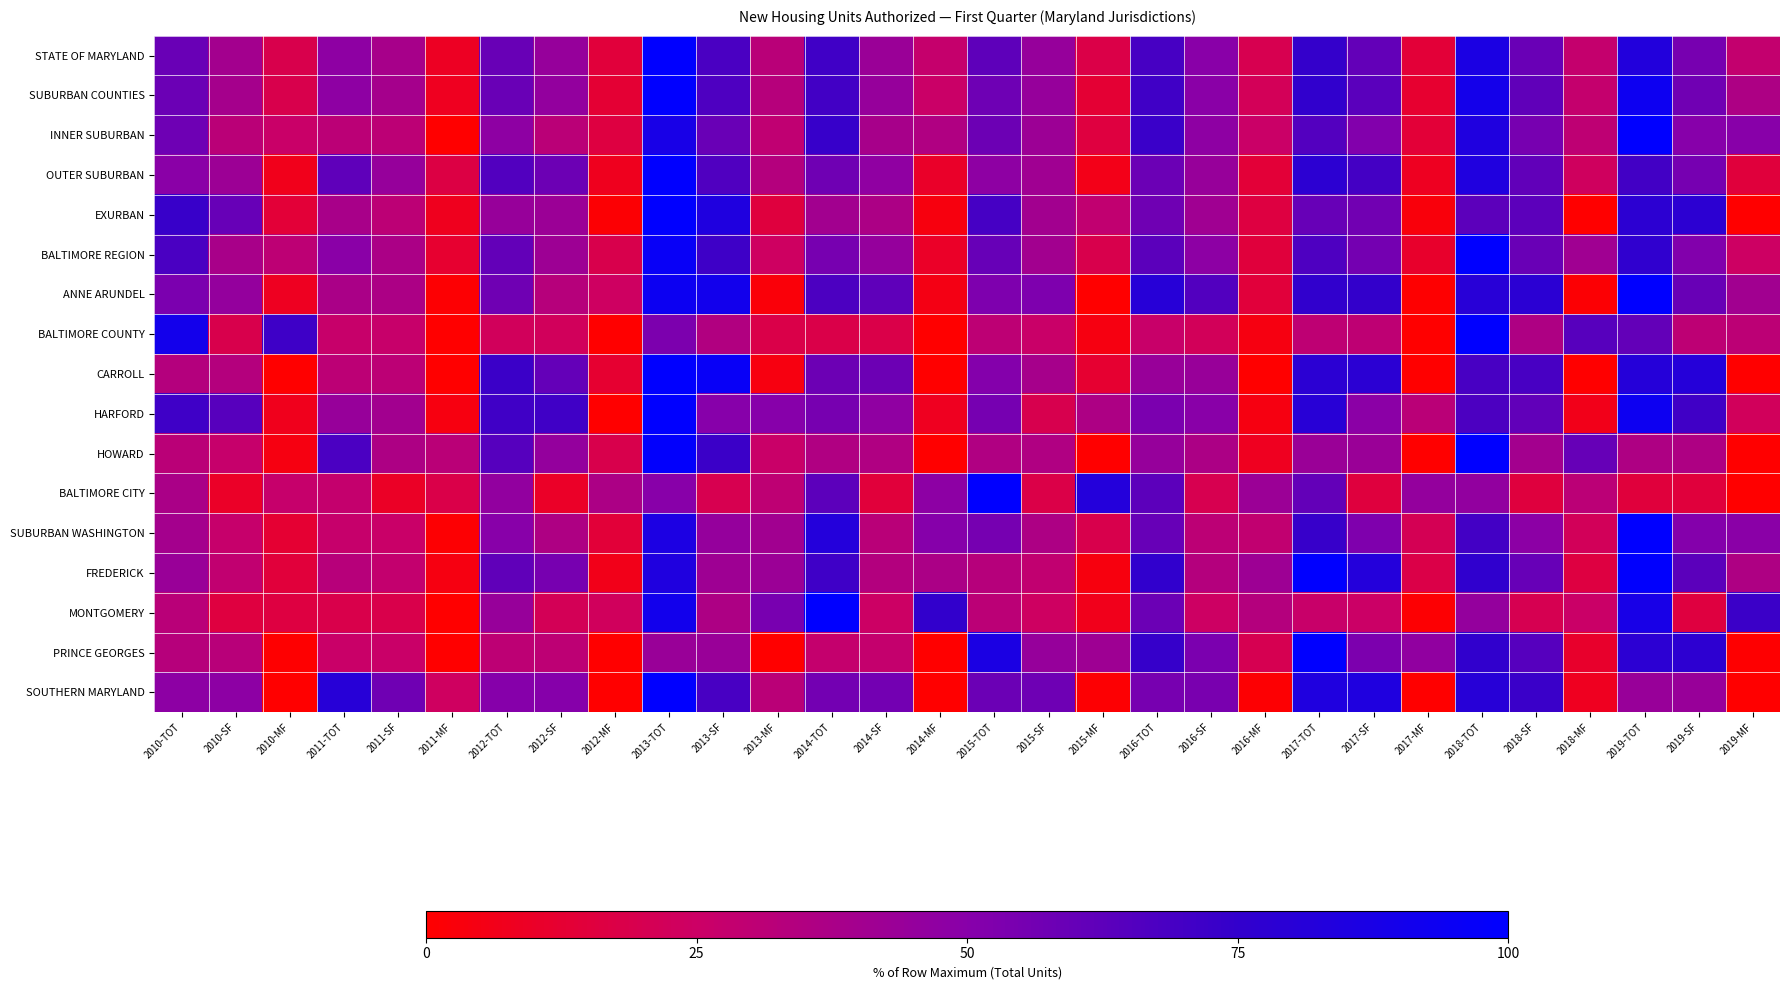

What is the difference between the highest and lowest values at 2014-MF?

75.2